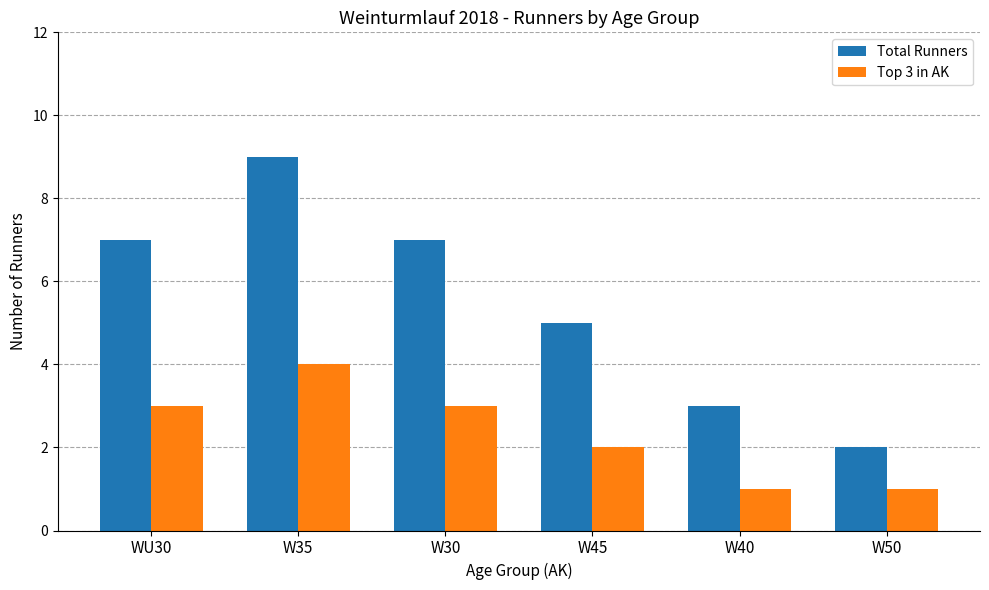

What is the label of the 6th bar from the left?

W50